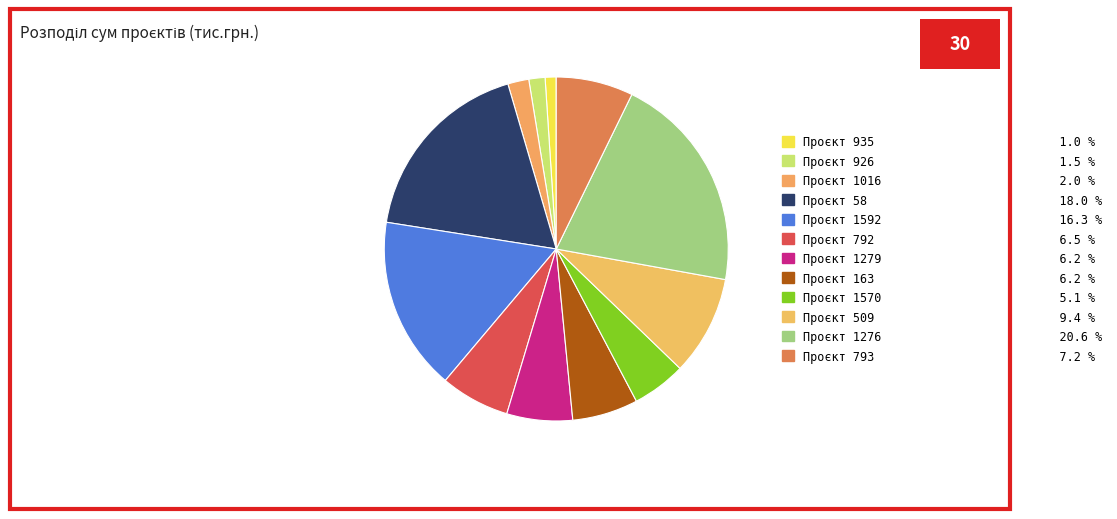

Count the number of slices in the pie.

12